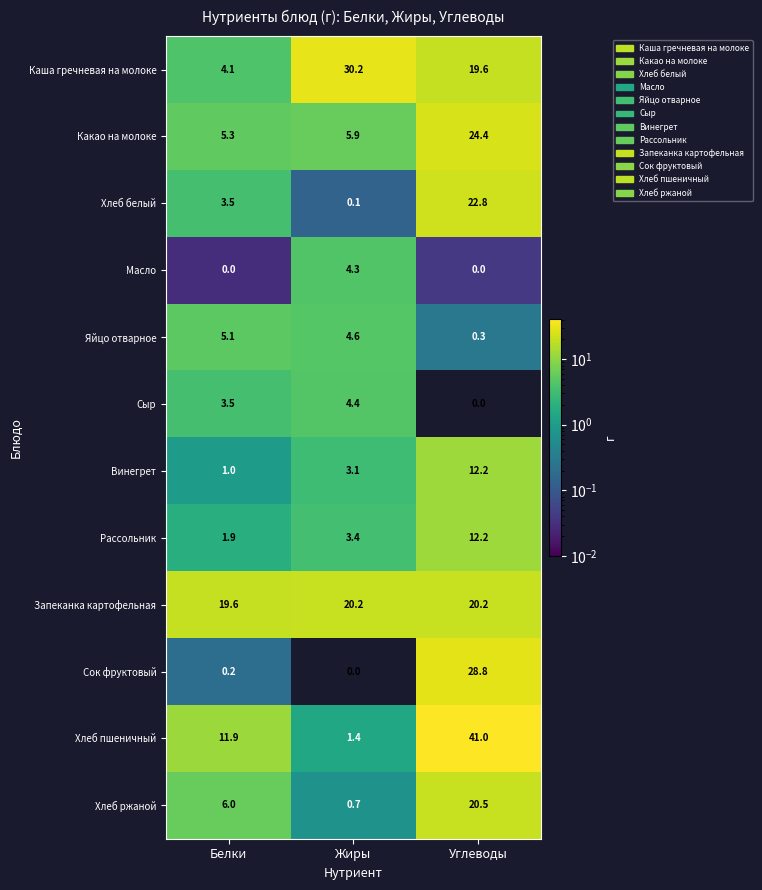

What is the difference between the highest and lowest values at Жиры?

30.2